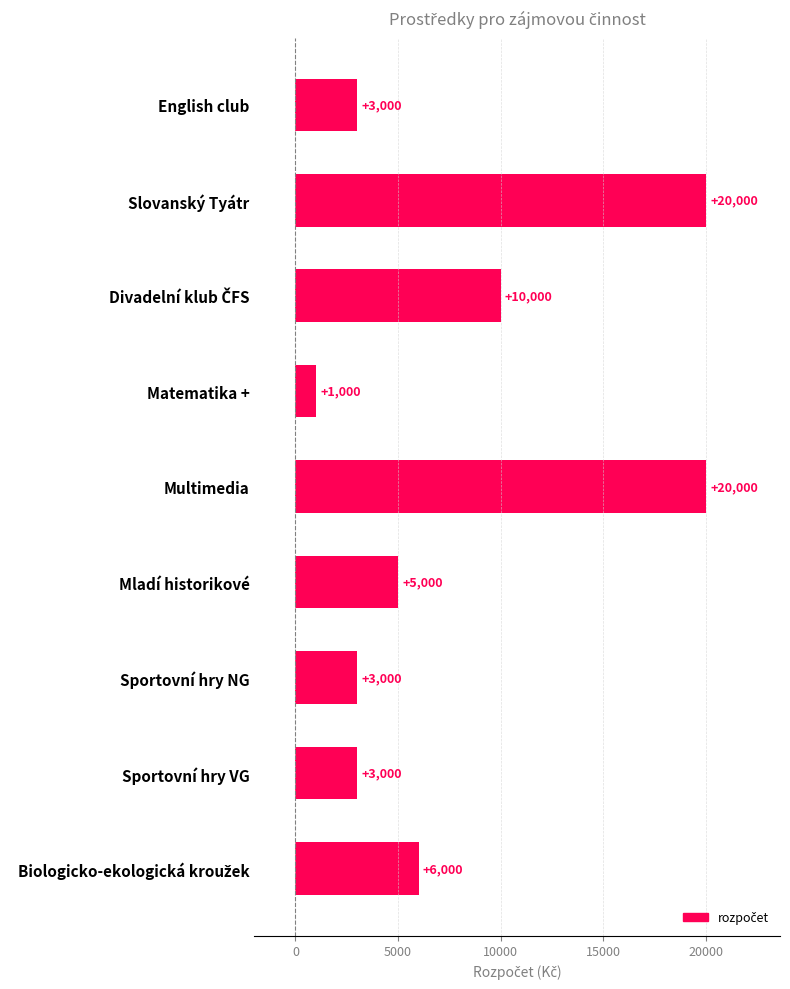

What is the difference between the second highest and minimum values?

19000